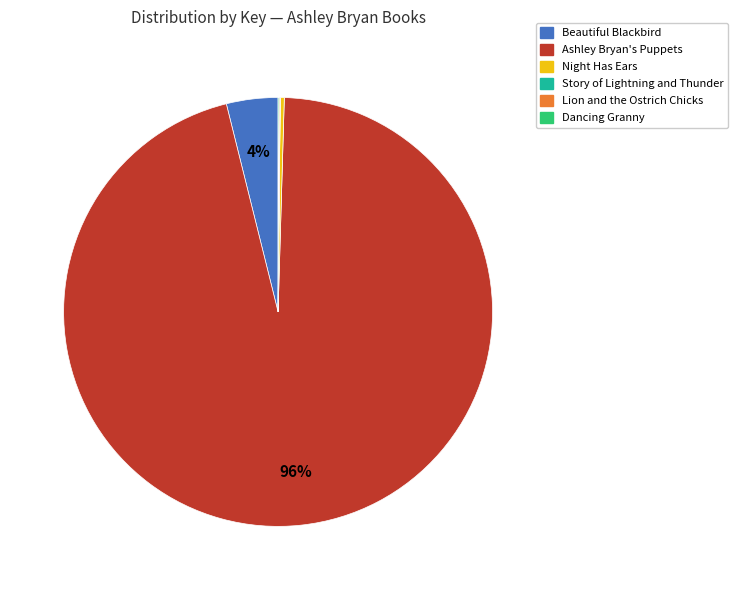

To the nearest percent, what is the average slice percentage?

17%